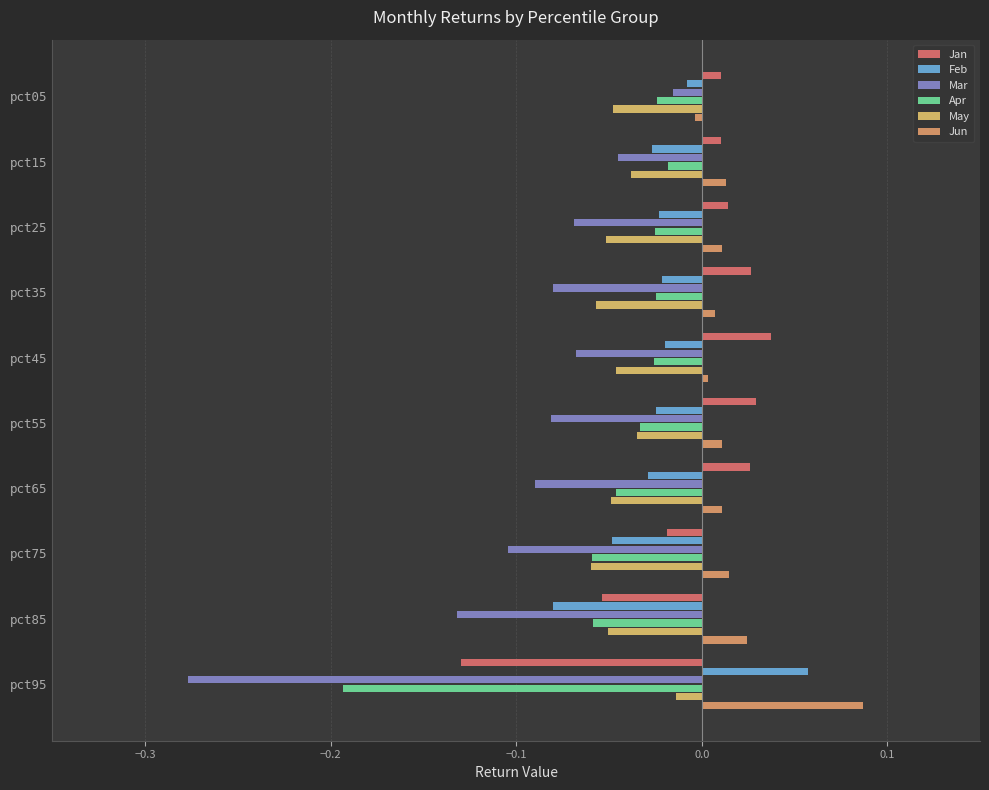

What are all the series names shown in the legend?

Jan, Feb, Mar, Apr, May, Jun